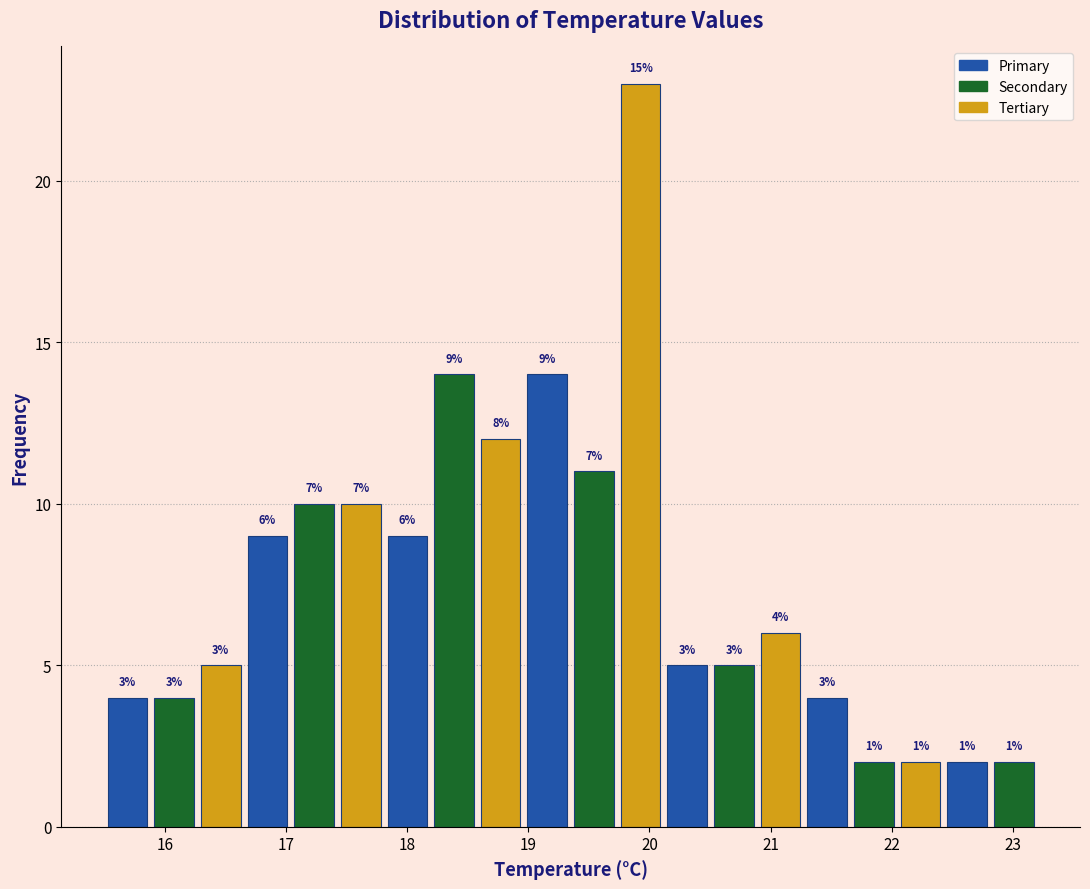

Read against the x-axis, roughly where is the centre of the tallest bar?

19.9